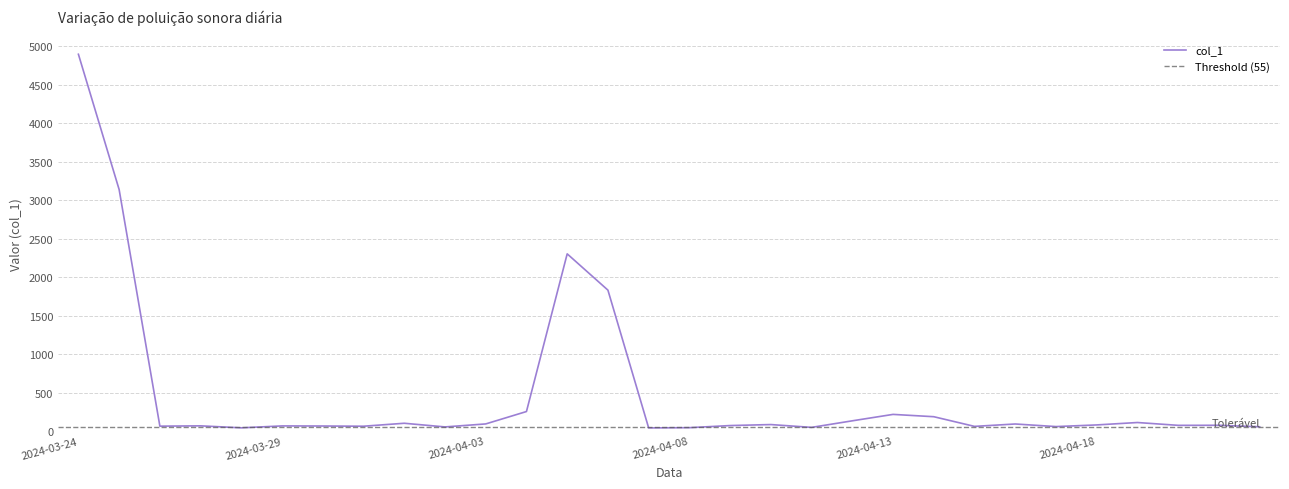

How many distinct data groups are displayed?

1